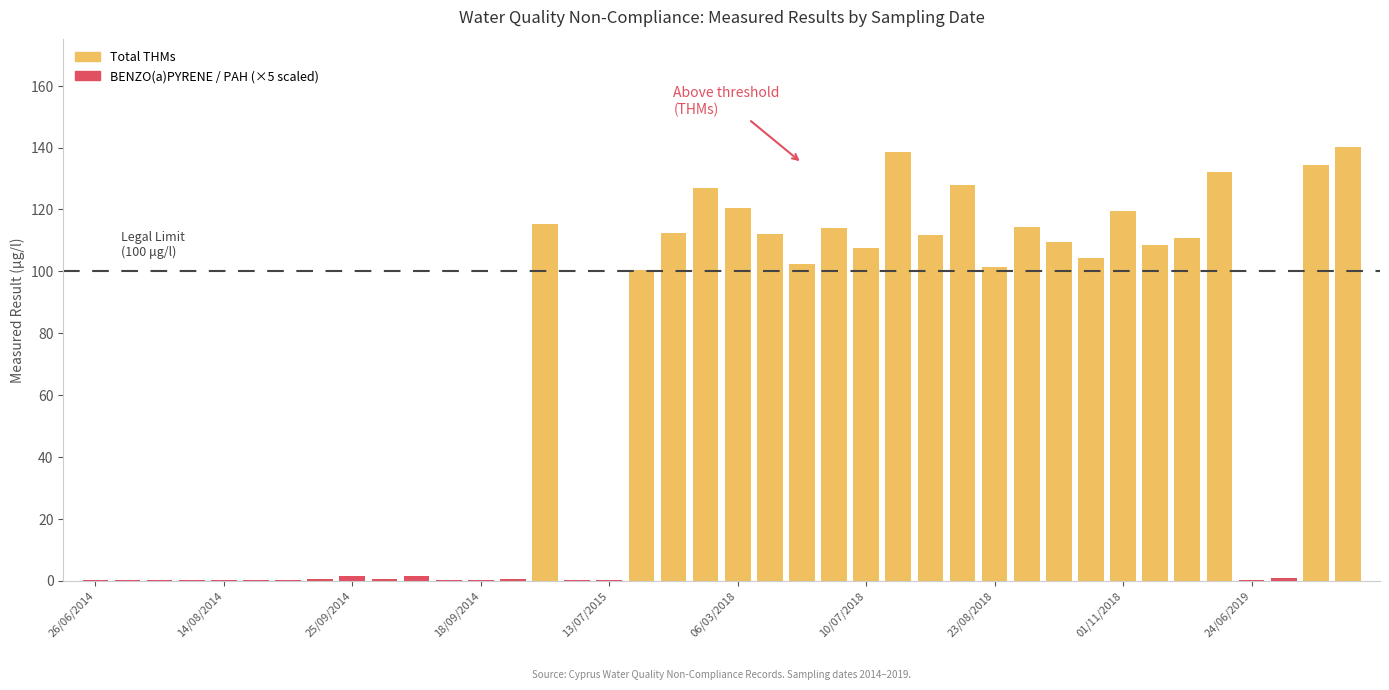

What is the change in value from 28/02/2018 to 29/10/2018?

+1.1